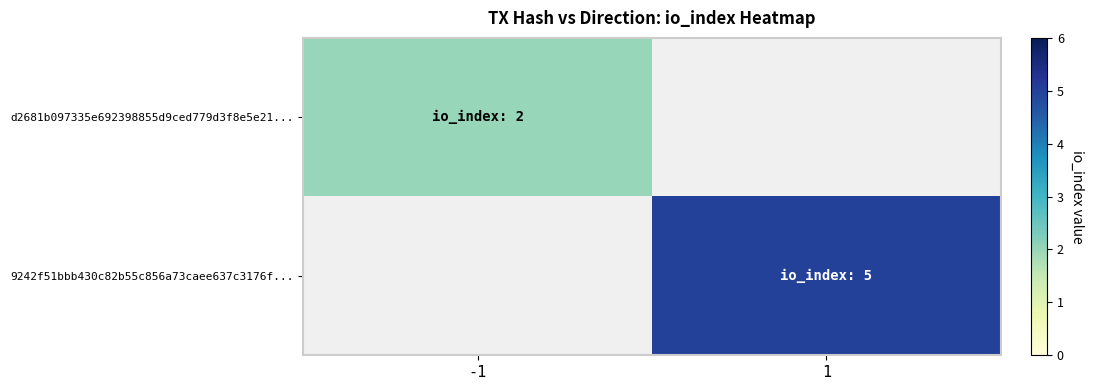

Reading right to left, extract all data points from this chart.

d2681b097335e692398855d9ced779d3f8e5e21...: 1=0	-1=2
9242f51bbb430c82b55c856a73caee637c3176f...: 1=5	-1=0